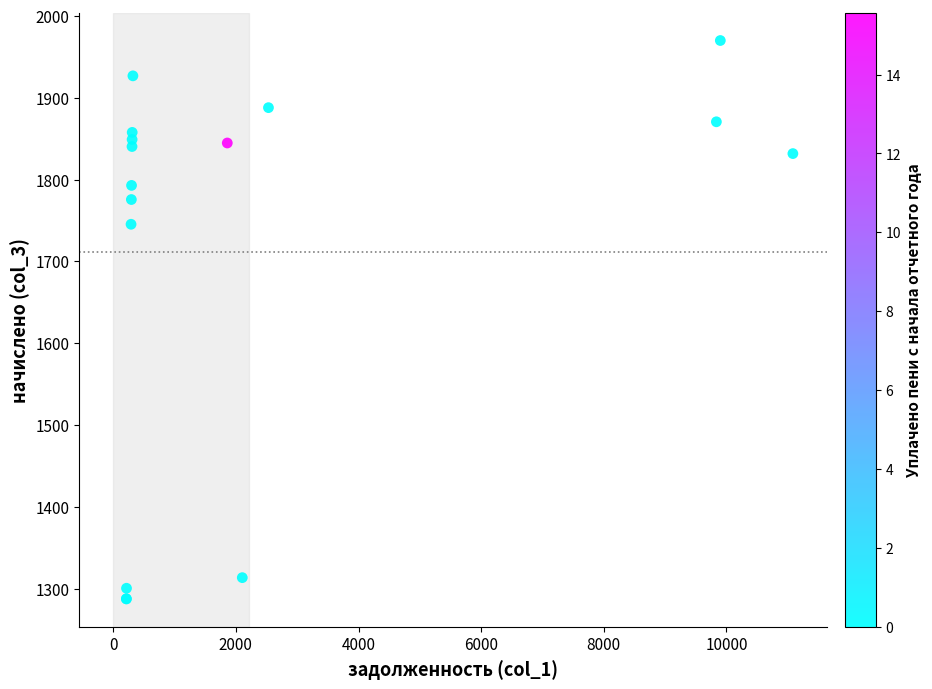

What Y value in the scatter plot is closest to 1628?

1745.3